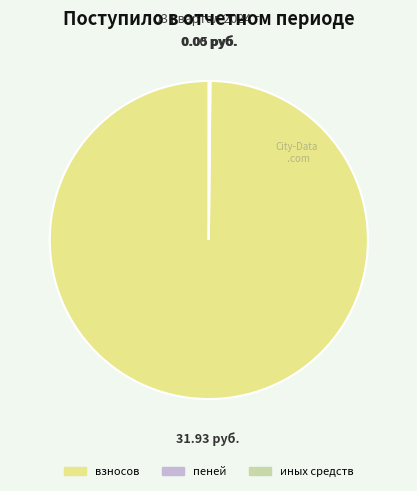

Is взносов the majority of the pie?

Yes